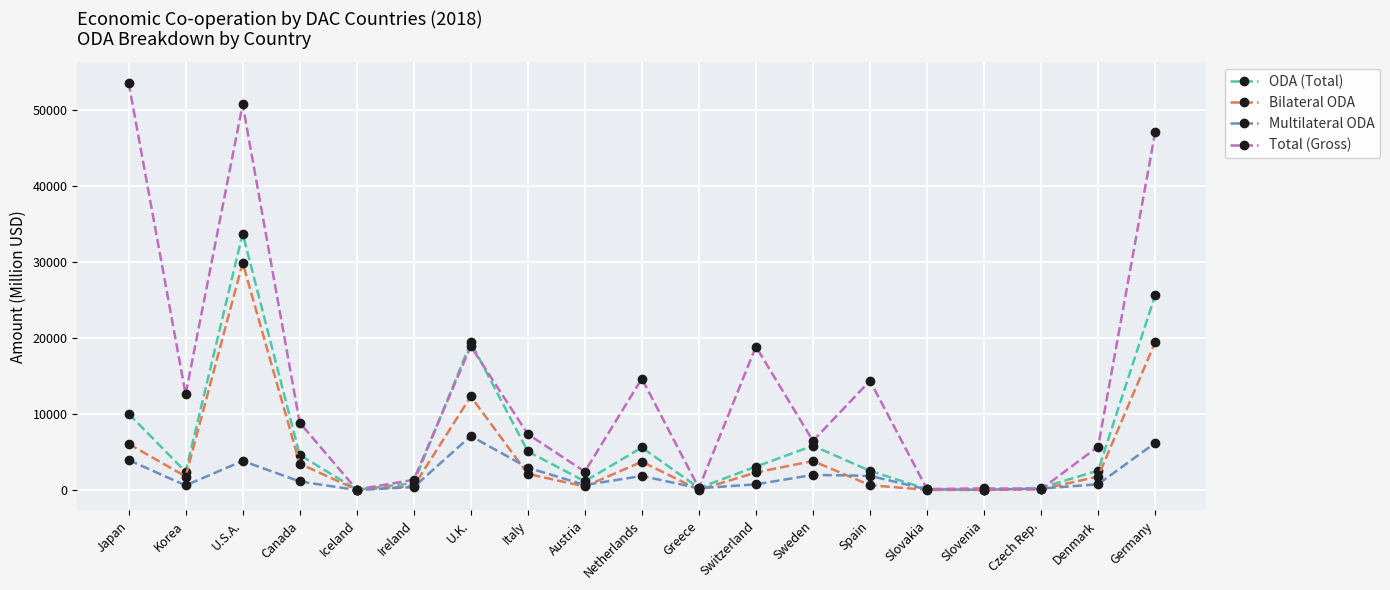

What value does the Total (Gross) series have at Austria, to the nearest 50?

2450